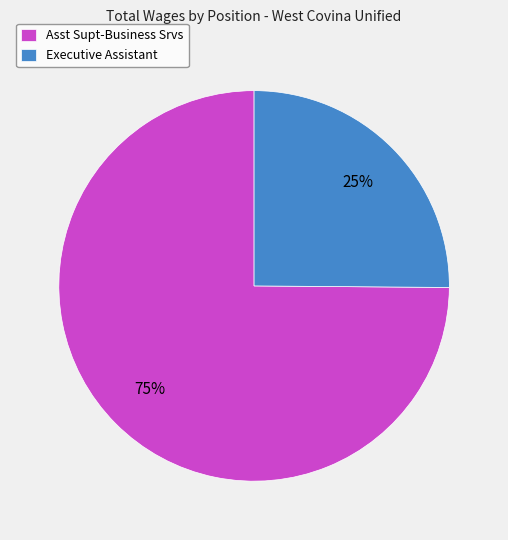

Is it true that Asst Supt-Business Srvs is 75% of the pie?

True